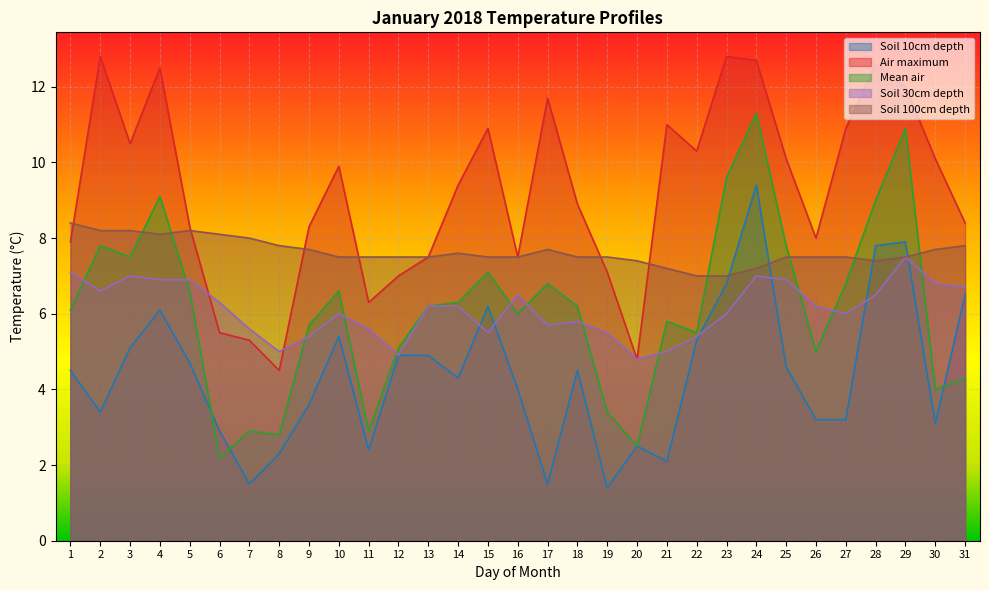

In Soil 10cm depth, how many points are higher than both neighbors (excluding endpoints)?

7